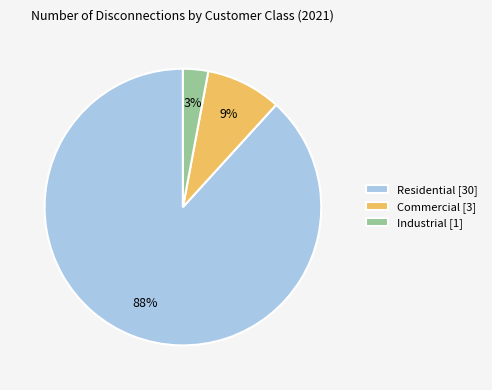

How many slices are in this pie chart?

3